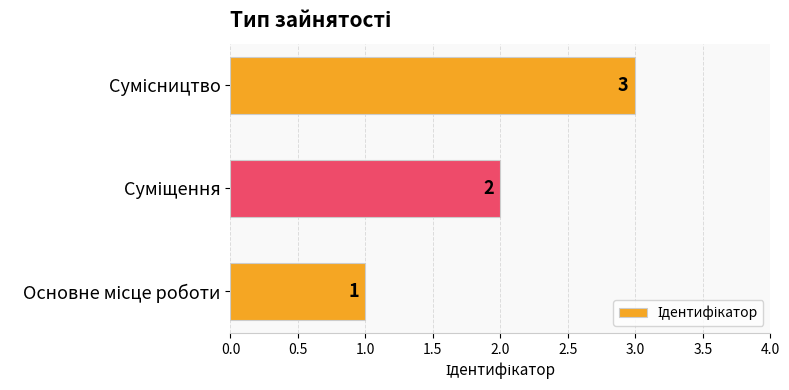

What is the sum of all values?

6